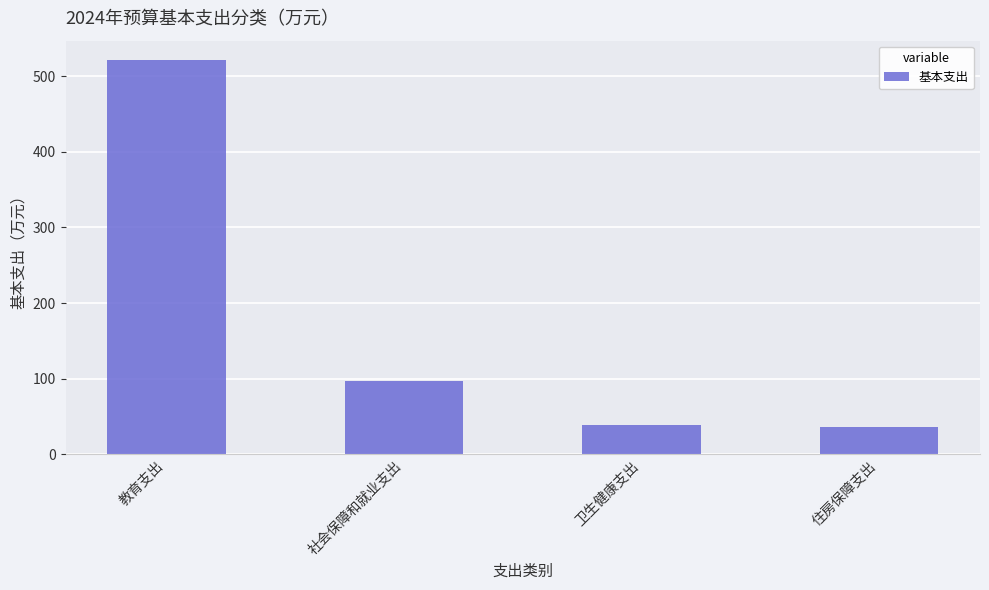

Does the chart contain any negative values?

No